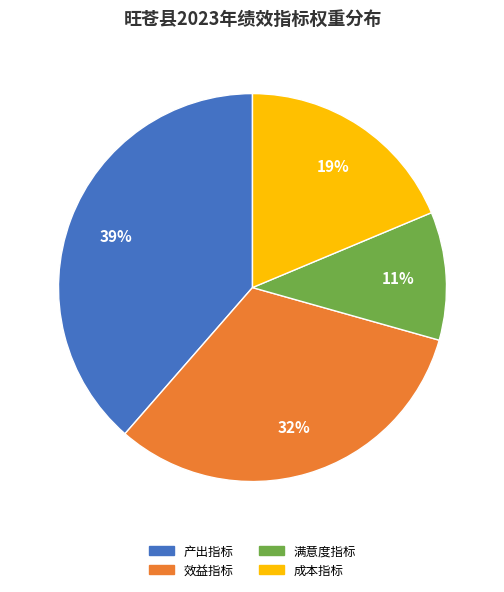

What is the smallest slice in the pie chart?

满意度指标